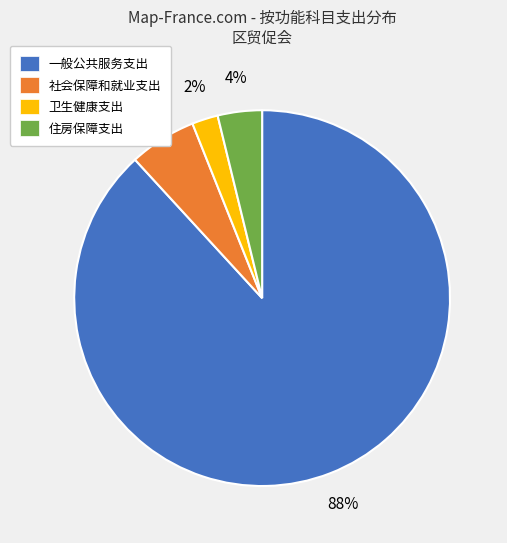

To the nearest percent, what percentage of the pie is 一般公共服务支出?

88%